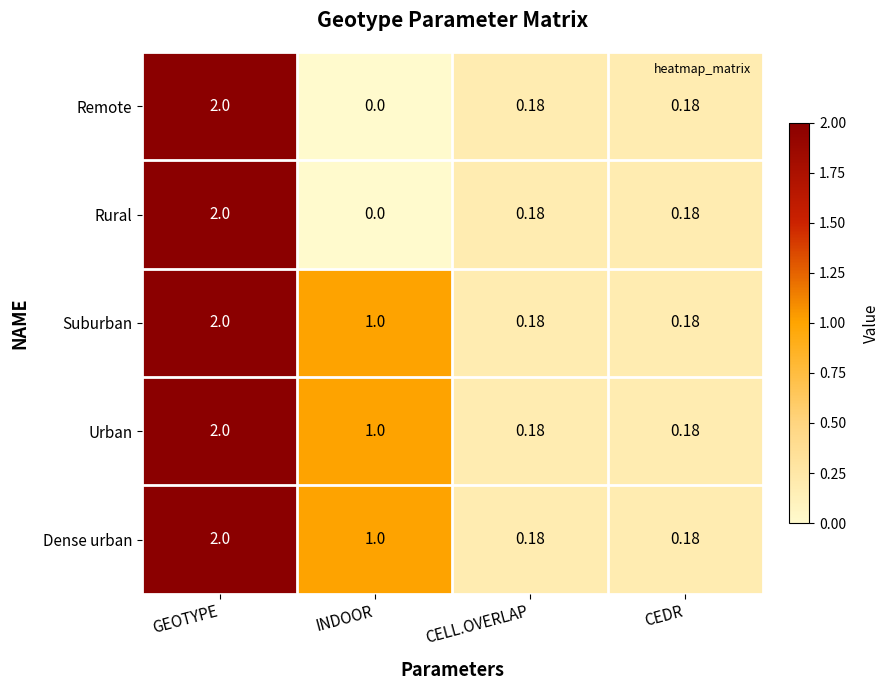

How many distinct data groups are displayed?

5